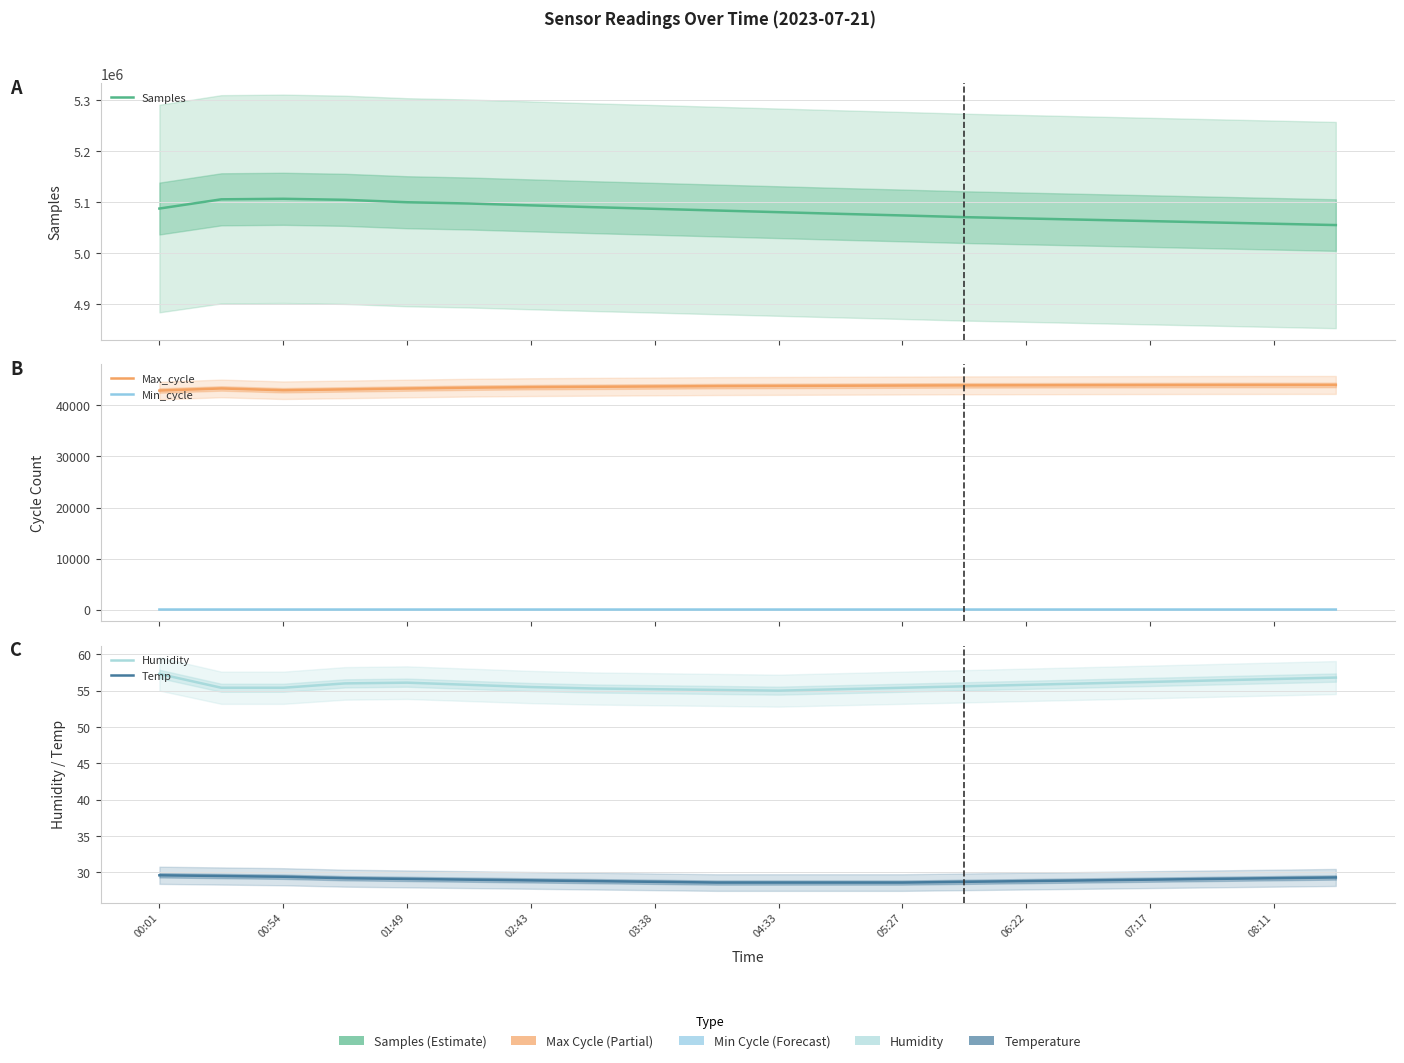

Where is Samples nearest to the value 5080320?

04:33